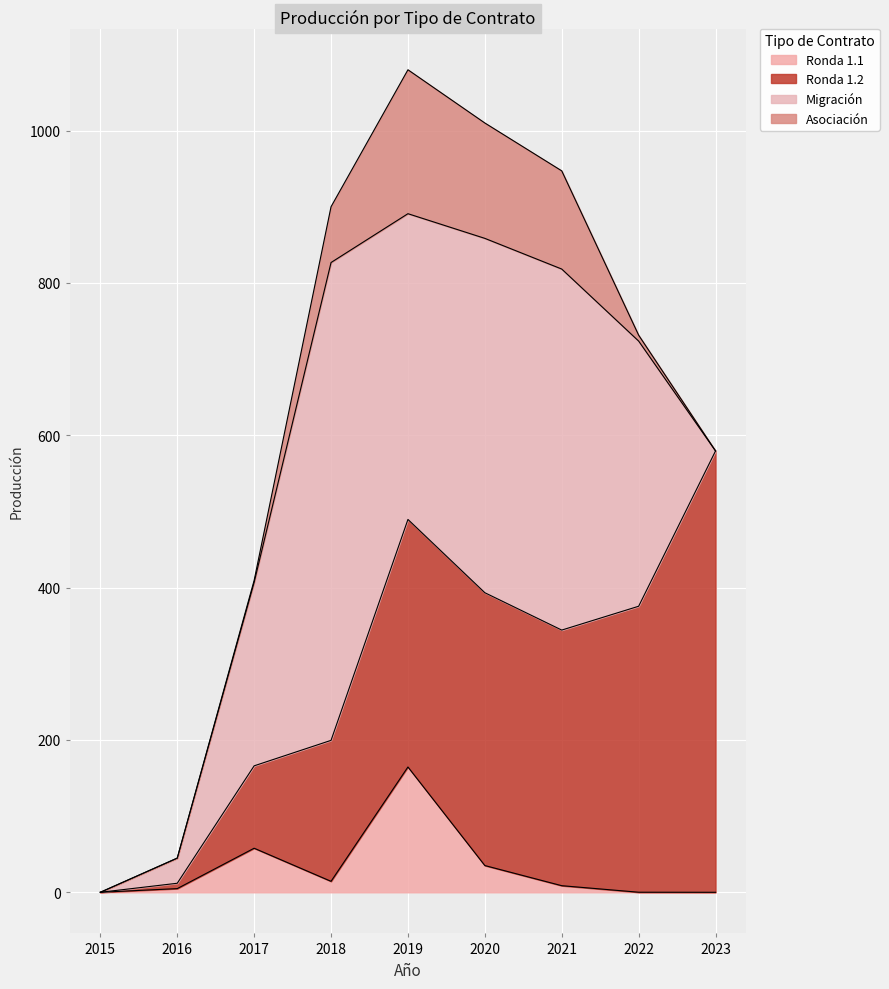

Is it true that Asociación equals -68.5 at 2023?

False